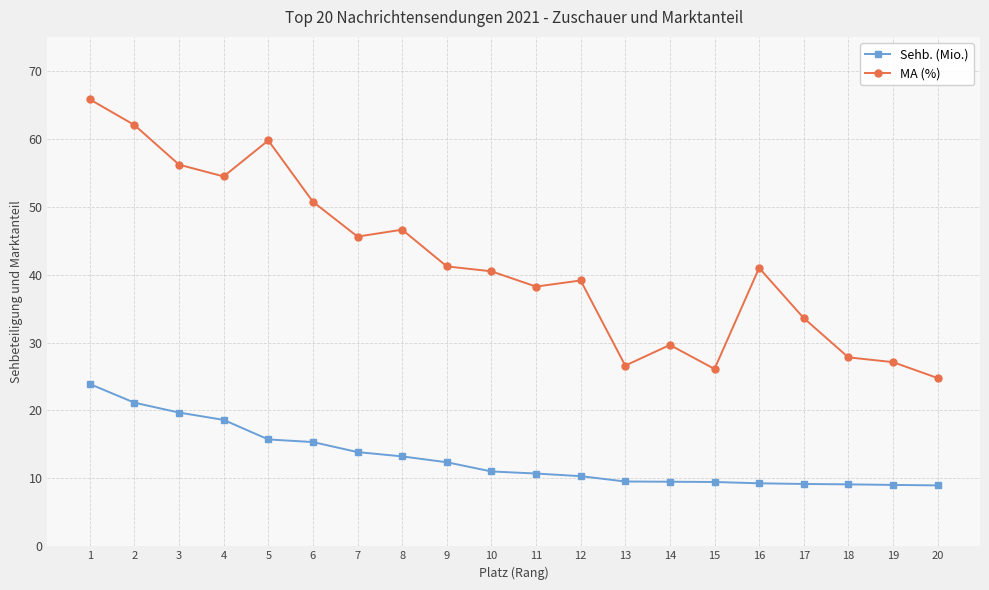

What are all the series names shown in the legend?

Sehb. (Mio.), MA (%)